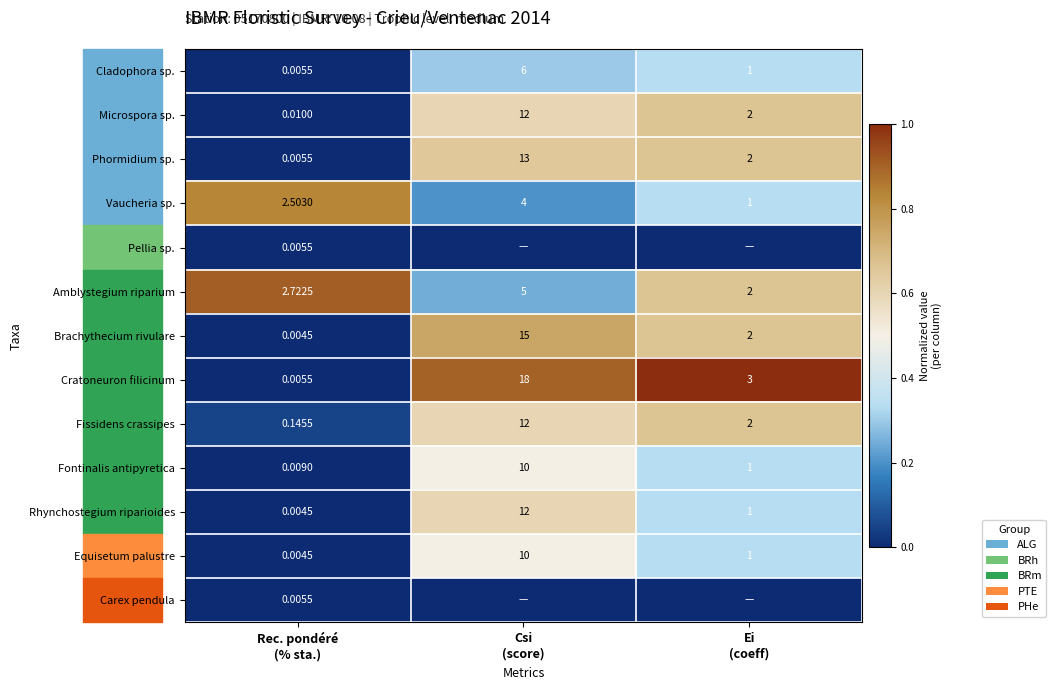

How many values in the Vaucheria sp. series are below 2?

1